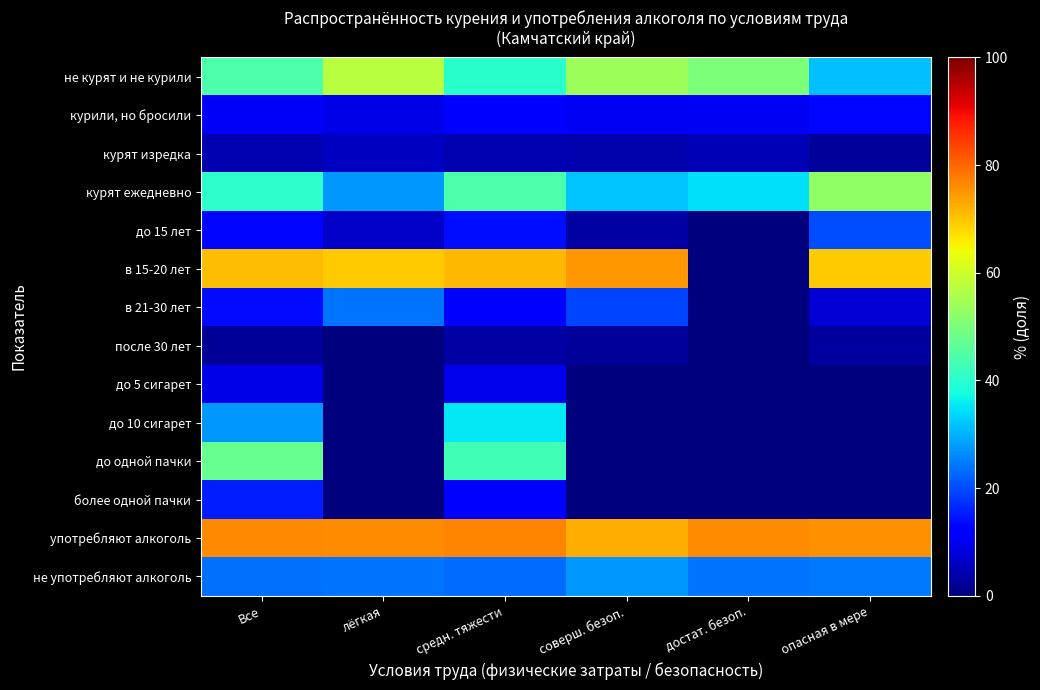

Reading left to right, what are all the values shown in this chart?

не курят и не курили: Все=44.3	лёгкая=57.4	средн. тяжести=40.0	соверш. безоп.=54.0	достат. безоп.=50.3	опасная в мере=31.6
курили, но бросили: Все=10.8	лёгкая=9.3	средн. тяжести=11.4	соверш. безоп.=10.2	достат. безоп.=10.2	опасная в мере=13.1
курят изредка: Все=4.4	лёгкая=6.0	средн. тяжести=4.3	соверш. безоп.=4.0	достат. безоп.=4.9	опасная в мере=2.7
курят ежедневно: Все=40.5	лёгкая=27.4	средн. тяжести=44.2	соверш. безоп.=31.8	достат. безоп.=34.6	опасная в мере=52.6
до 15 лет: Все=13.2	лёгкая=6.5	средн. тяжести=13.9	соверш. безоп.=3.2	достат. безоп.=0.0	опасная в мере=20.2
в 15-20 лет: Все=71.1	лёгкая=69.5	средн. тяжести=71.4	соверш. безоп.=75.0	достат. безоп.=0.0	опасная в мере=69.5
в 21-30 лет: Все=13.5	лёгкая=24.0	средн. тяжести=11.5	соверш. безоп.=19.5	достат. безоп.=0.0	опасная в мере=7.4
после 30 лет: Все=2.2	лёгкая=0.0	средн. тяжести=3.2	соверш. безоп.=2.4	достат. безоп.=0.0	опасная в мере=2.8
до 5 сигарет: Все=9.4	лёгкая=0.0	средн. тяжести=9.4	соверш. безоп.=0.0	достат. безоп.=0.0	опасная в мере=0.0
до 10 сигарет: Все=27.6	лёгкая=0.0	средн. тяжести=35.2	соверш. безоп.=0.0	достат. безоп.=0.0	опасная в мере=0.0
до одной пачки: Все=47.5	лёгкая=0.0	средн. тяжести=42.8	соверш. безоп.=0.0	достат. безоп.=0.0	опасная в мере=0.0
более одной пачки: Все=15.6	лёгкая=0.0	средн. тяжести=12.6	соверш. безоп.=0.0	достат. безоп.=0.0	опасная в мере=0.0
употребляют алкоголь: Все=76.3	лёгкая=76.1	средн. тяжести=76.7	соверш. безоп.=72.5	достат. безоп.=75.8	опасная в мере=75.7
не употребляют алкоголь: Все=23.7	лёгкая=23.9	средн. тяжести=23.3	соверш. безоп.=27.5	достат. безоп.=24.2	опасная в мере=24.3